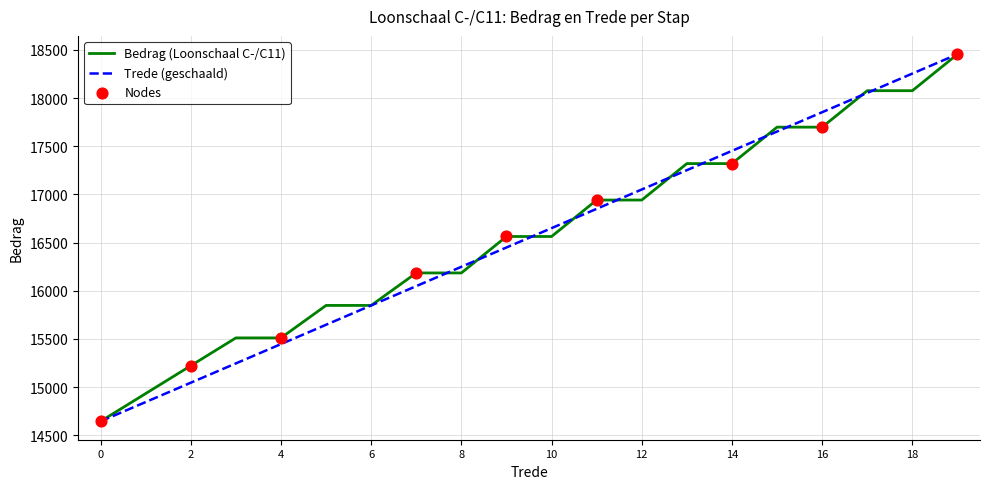

What is the minimum value shown in the chart?

14644.7